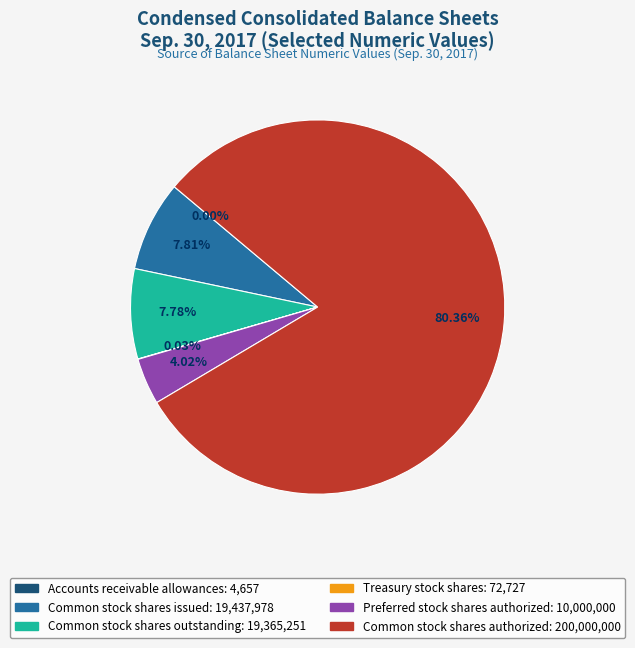

What is the majority slice?

Common stock shares authorized